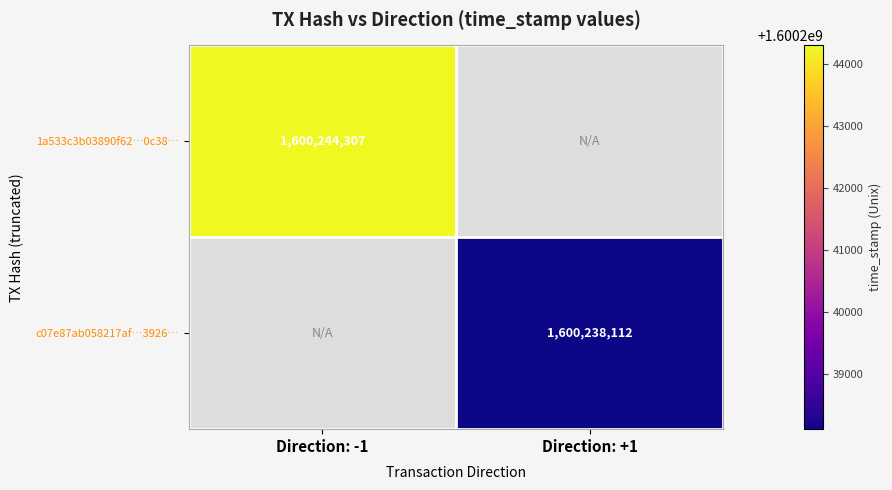

True or false: 1a533c3b03890f62…0c38… has a value of 635535376 at Direction: -1.

False